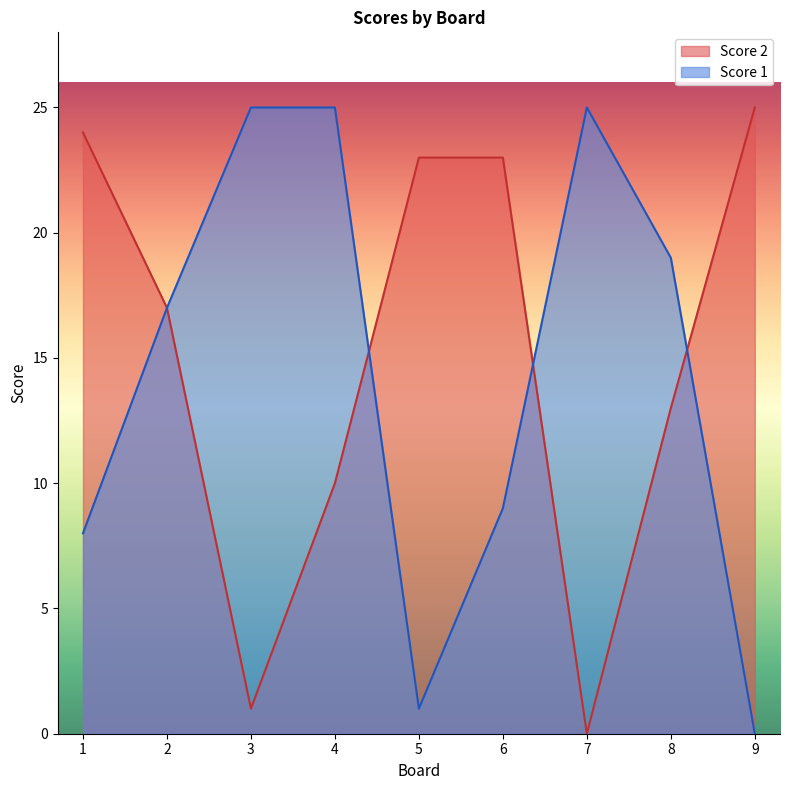

What value does the Score 1 series have at 1, to the nearest 10?

10